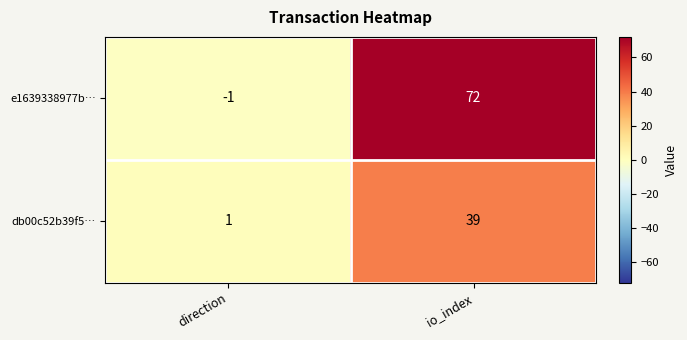

What is the approximate value of e1639338977b… at io_index, to the nearest 10?

70